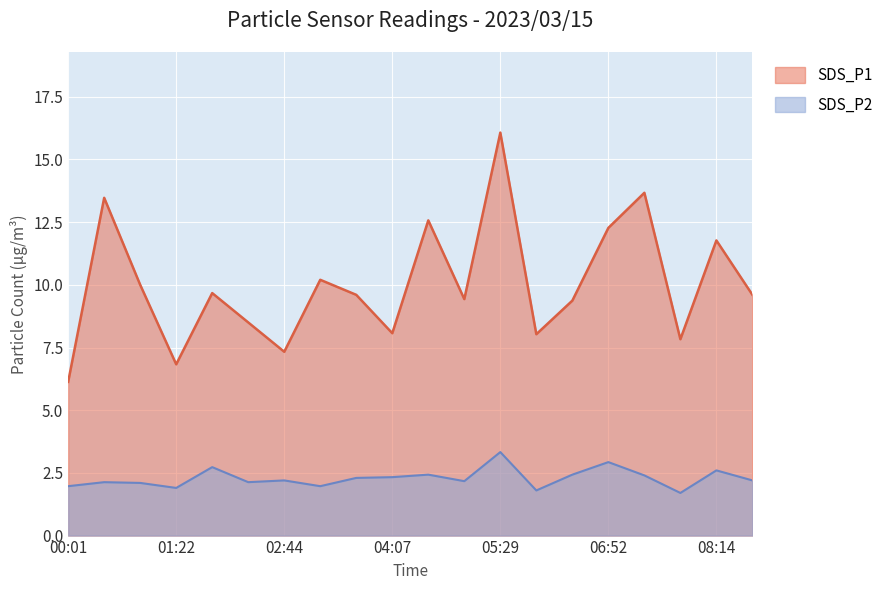

What are all the series names shown in the legend?

SDS_P1, SDS_P2